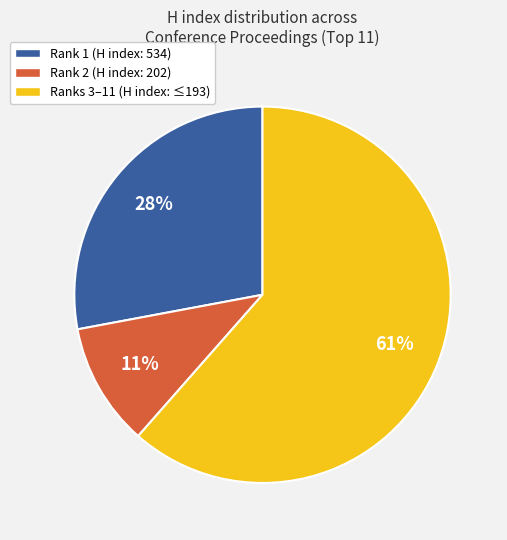

Is there any slice that represents more than half of the pie?

Yes